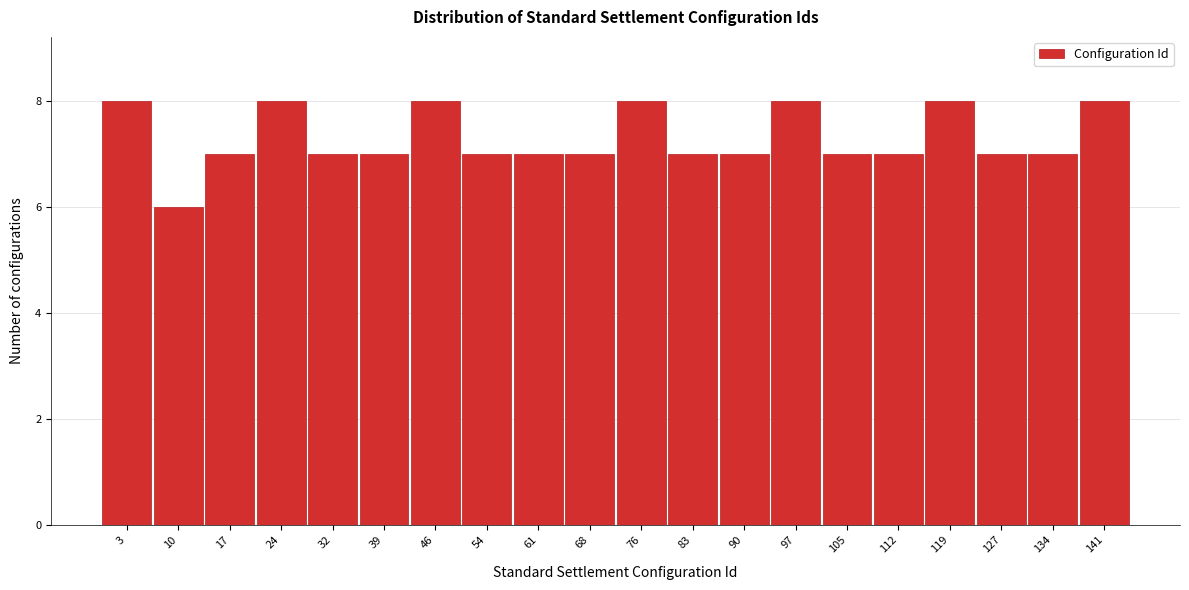

Reading left to right, what are all the values shown in this chart?

8	6	7	8	7	7	8	7	7	7	8	7	7	8	7	7	8	7	7	8